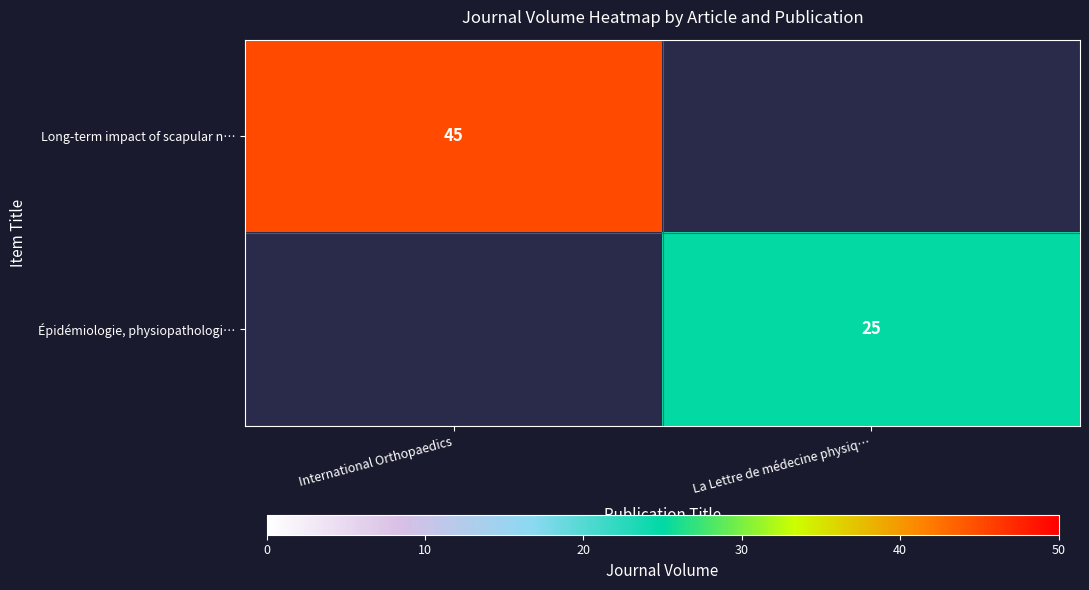

The Long-term impact of scapular n… series shows 64 at International Orthopaedics. True or false?

False